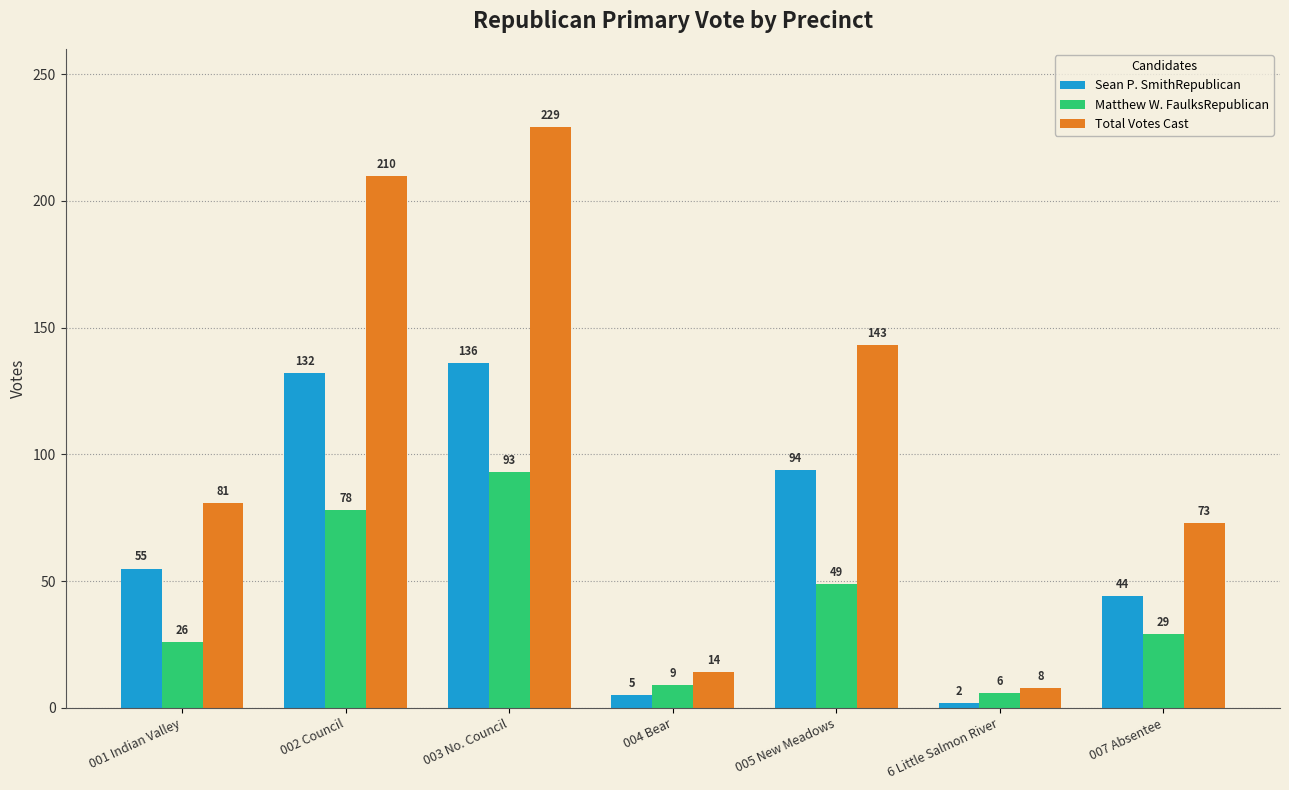

What value does the Sean P. SmithRepublican series have at 007 Absentee, to the nearest 50?

50